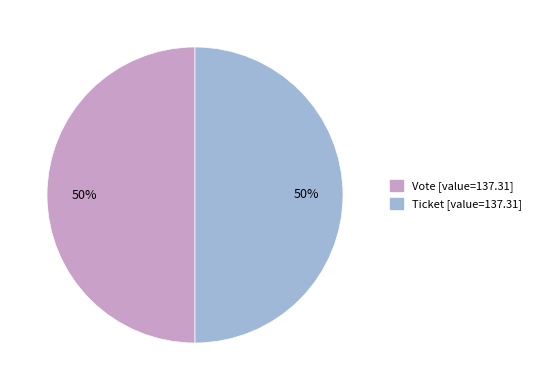

To the nearest percent, what is the difference between the largest and smallest slice percentages?

0%